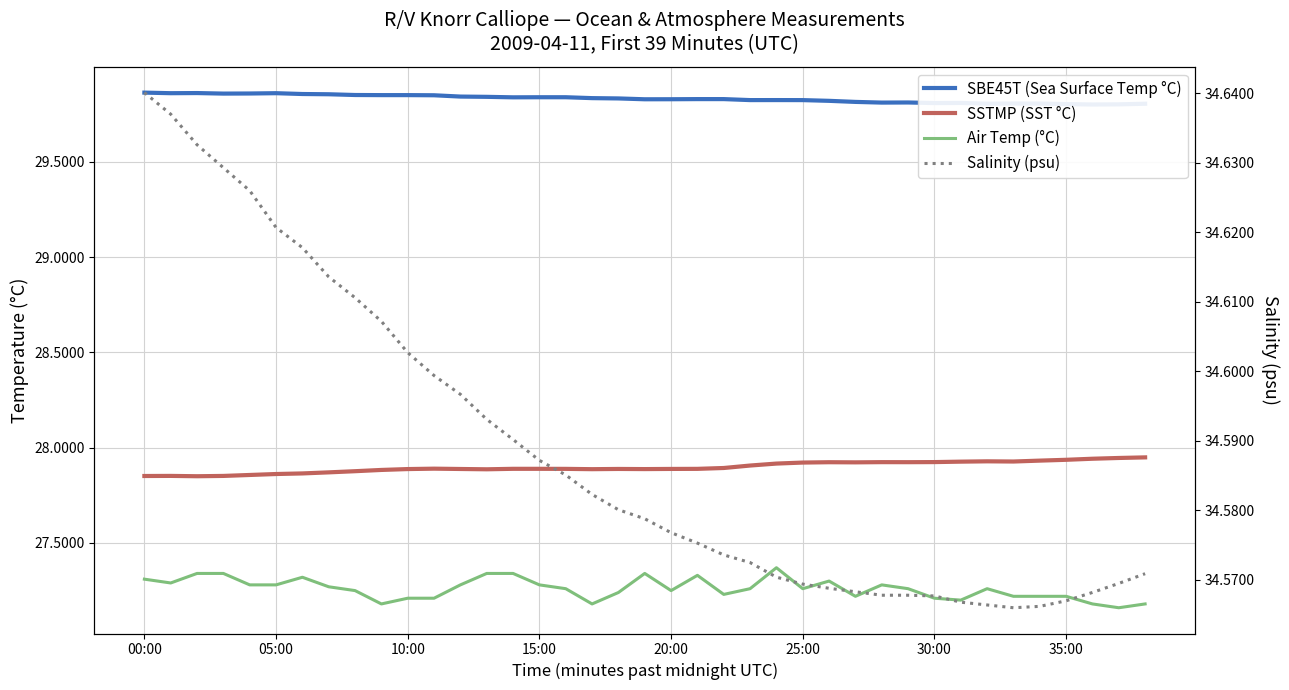

Which label corresponds to the largest value in the chart?

00:00